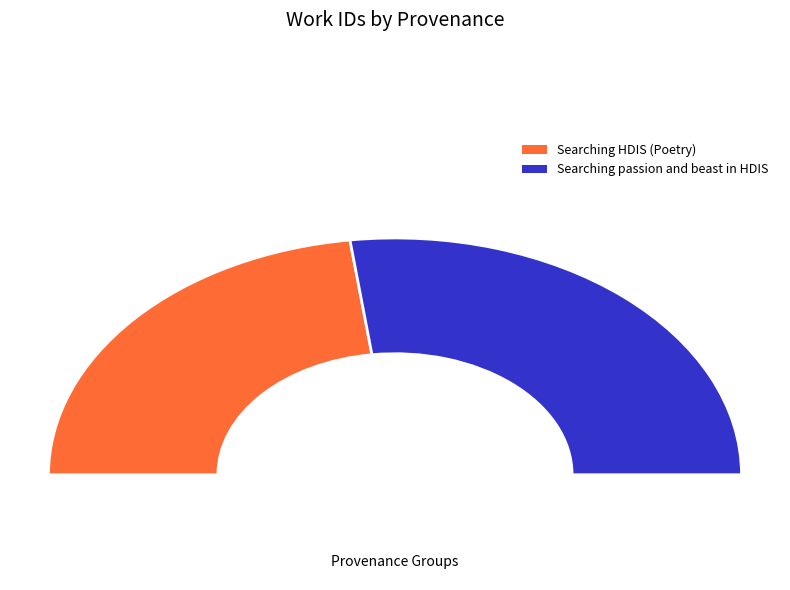

Which category has the biggest portion of the pie?

Searching passion and beast in HDIS